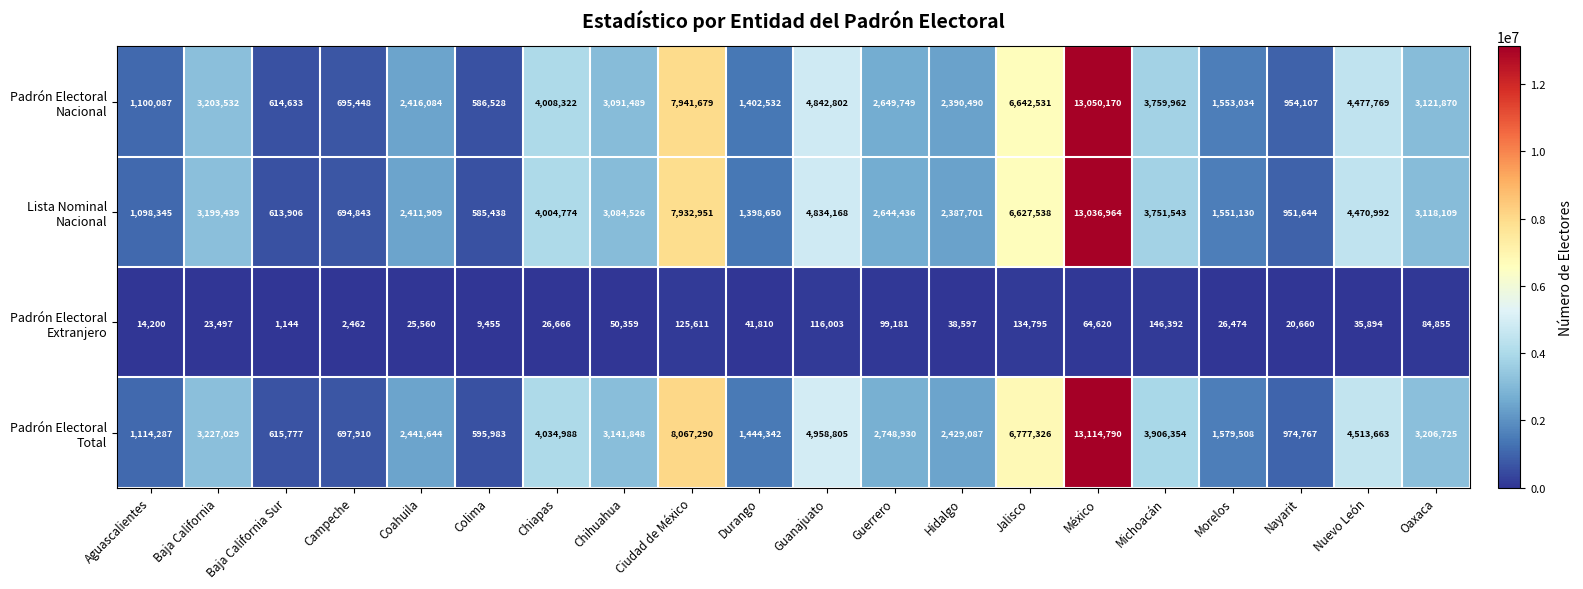

What is the difference between the highest and lowest values at Durango?

1402532